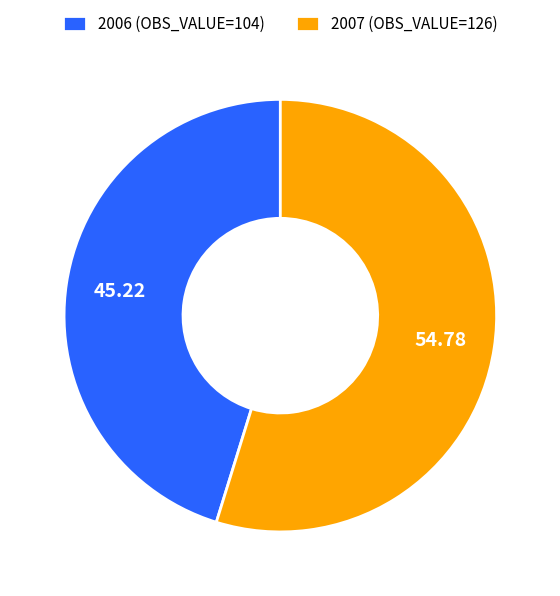

Which has a higher value, 2007 (OBS_VALUE=126) or 2006 (OBS_VALUE=104)?

2007 (OBS_VALUE=126)